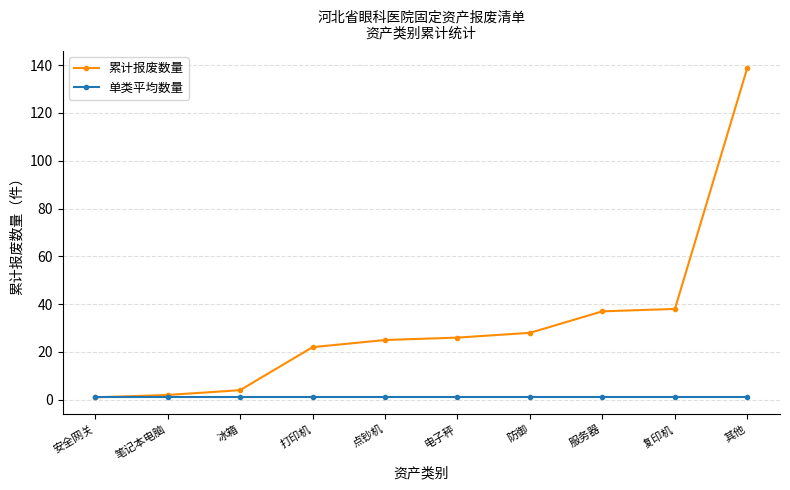

How many lines are shown in the chart?

2